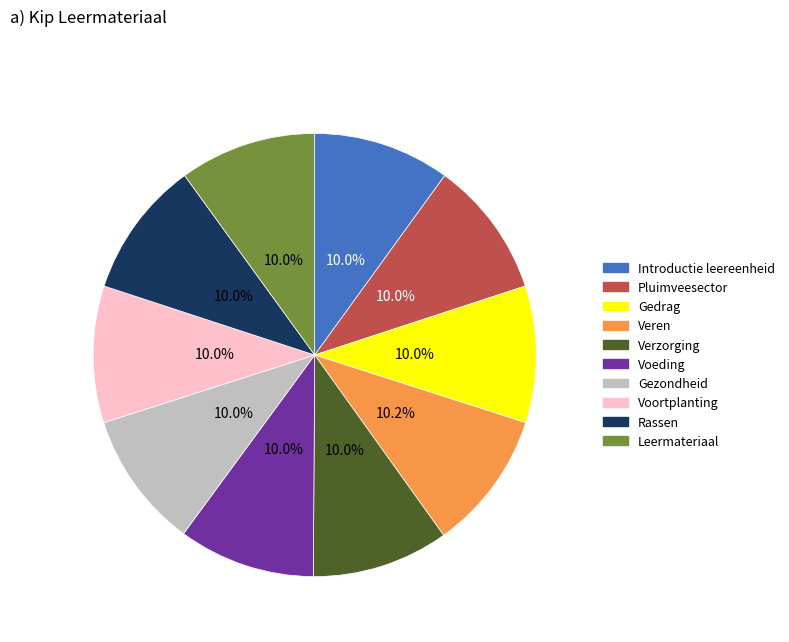

To the nearest percent, what percentage of the pie is Voortplanting?

10%